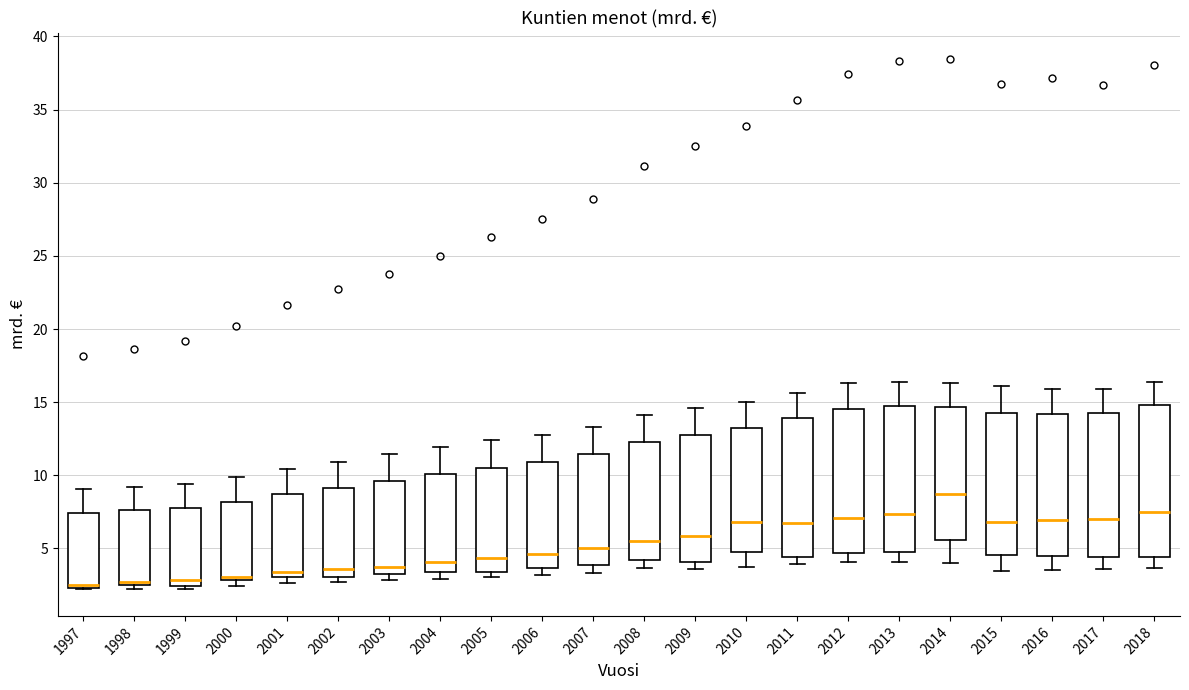

Reading left to right, read every box against the y-axis: the position of its median line, the range the box covers, and the ends of its whiskers. The values are not printed on the chart, so give them approximately, as read against the axis.

1997: median 2.5 (just above the box's lower edge), box 2.5 to 7.5, whiskers 2.0 to 9.0
1998: median 2.5 (drawn on the box's lower edge), box 2.5 to 7.5, whiskers 2.0 to 9.0
1999: median 3.0, box 2.5 to 8.0, whiskers 2.5 (just below the box's lower edge) to 9.5
2000: median 3.0 (just above the box's lower edge), box 3.0 to 8.0, whiskers 2.5 to 10.0
2001: median 3.5, box 3.0 to 8.5, whiskers 2.5 to 10.5
2002: median 3.5, box 3.0 to 9.0, whiskers 2.5 to 11.0
2003: median 4.0, box 3.5 to 9.5, whiskers 3.0 to 11.5
2004: median 4.0, box 3.5 to 10.0, whiskers 3.0 to 12.0
2005: median 4.5, box 3.5 to 10.5, whiskers 3.0 to 12.5
2006: median 4.5, box 3.5 to 11.0, whiskers 3.0 to 13.0
2007: median 5.0, box 4.0 to 11.5, whiskers 3.5 to 13.5
2008: median 5.5, box 4.0 to 12.5, whiskers 3.5 to 14.0
2009: median 6.0, box 4.0 to 13.0, whiskers 3.5 to 14.5
2010: median 7.0, box 5.0 to 13.5, whiskers 3.5 to 15.0
2011: median 6.5, box 4.5 to 14.0, whiskers 4.0 to 15.5
2012: median 7.0, box 4.5 to 14.5, whiskers 4.0 to 16.5
2013: median 7.5, box 5.0 to 14.5, whiskers 4.0 to 16.5
2014: median 9.0, box 5.5 to 14.5, whiskers 4.0 to 16.5
2015: median 7.0, box 4.5 to 14.5, whiskers 3.5 to 16.0
2016: median 7.0, box 4.5 to 14.0, whiskers 3.5 to 16.0
2017: median 7.0, box 4.5 to 14.5, whiskers 3.5 to 16.0
2018: median 7.5, box 4.5 to 15.0, whiskers 3.5 to 16.5